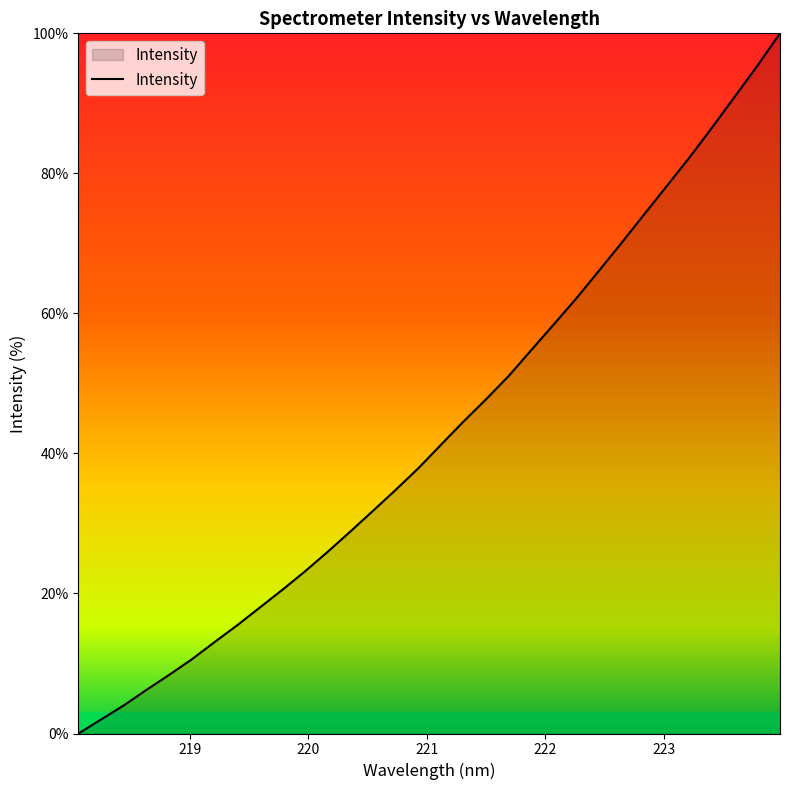

How many lines are shown in the chart?

1